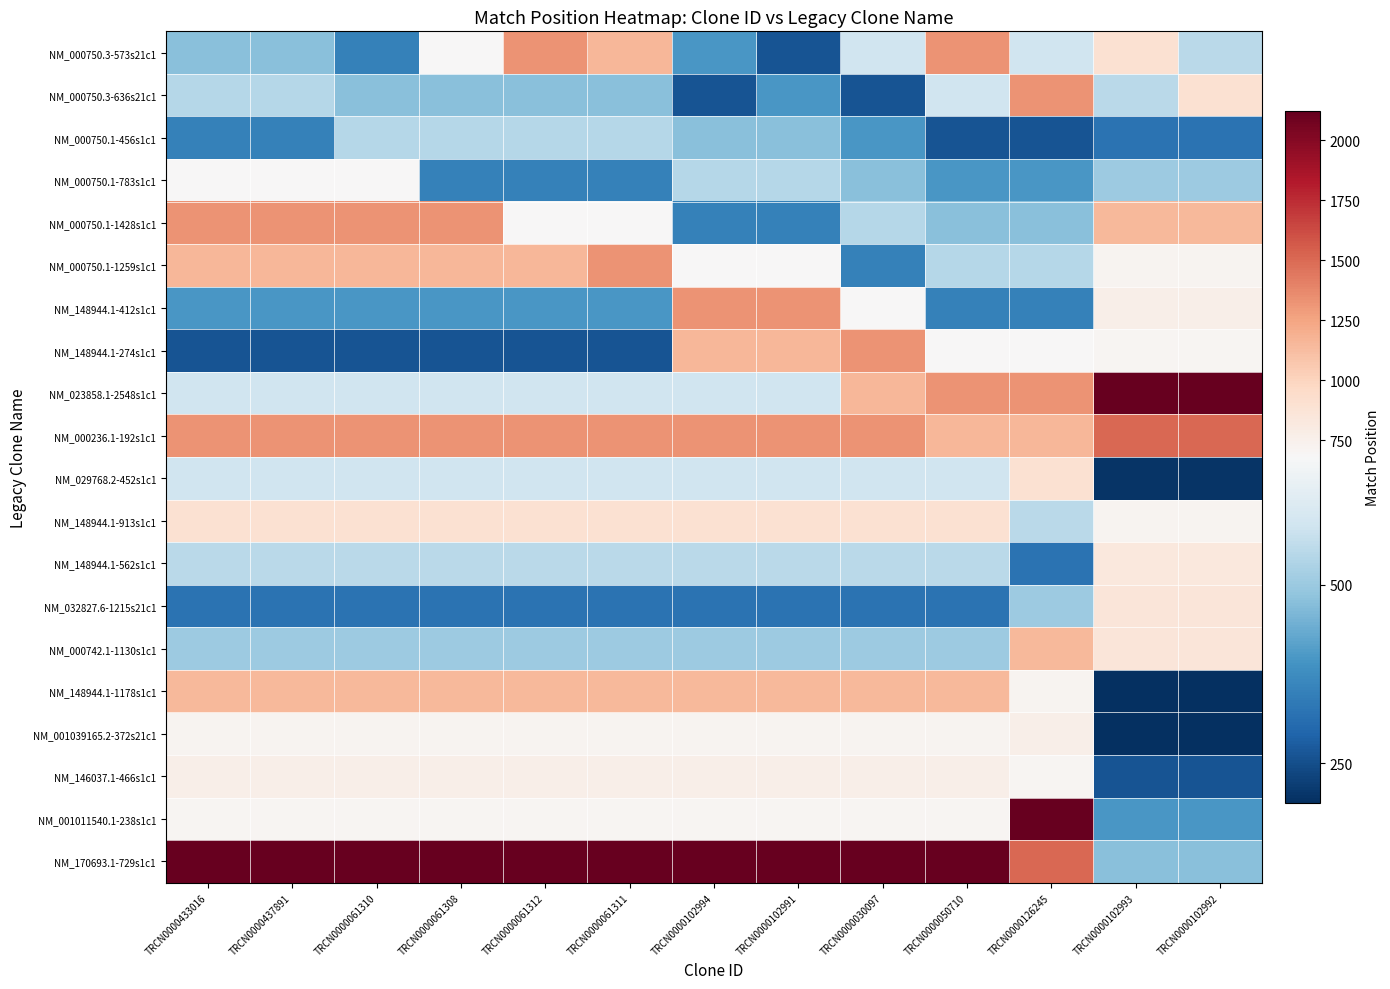

Reading left to right, what are all the values shown in this chart?

NM_000750.3-573s21c1: TRCN0000433016=477	TRCN0000437891=477	TRCN0000061310=352	TRCN0000061308=679	TRCN0000061312=1324	TRCN0000061311=1155	TRCN0000102994=397	TRCN0000102991=259	TRCN0000030097=584	TRCN0000050710=1333	TRCN0000126245=584	TRCN0000102993=898	TRCN0000102992=547
NM_000750.3-636s21c1: TRCN0000433016=540	TRCN0000437891=540	TRCN0000061310=477	TRCN0000061308=477	TRCN0000061312=477	TRCN0000061311=477	TRCN0000102994=259	TRCN0000102991=397	TRCN0000030097=259	TRCN0000050710=584	TRCN0000126245=1333	TRCN0000102993=547	TRCN0000102992=898
NM_000750.1-456s1c1: TRCN0000433016=352	TRCN0000437891=352	TRCN0000061310=540	TRCN0000061308=540	TRCN0000061312=540	TRCN0000061311=540	TRCN0000102994=477	TRCN0000102991=477	TRCN0000030097=397	TRCN0000050710=259	TRCN0000126245=259	TRCN0000102993=320	TRCN0000102992=320
NM_000750.1-783s1c1: TRCN0000433016=679	TRCN0000437891=679	TRCN0000061310=679	TRCN0000061308=352	TRCN0000061312=352	TRCN0000061311=352	TRCN0000102994=540	TRCN0000102991=540	TRCN0000030097=477	TRCN0000050710=397	TRCN0000126245=397	TRCN0000102993=502	TRCN0000102992=502
NM_000750.1-1428s1c1: TRCN0000433016=1324	TRCN0000437891=1324	TRCN0000061310=1324	TRCN0000061308=1324	TRCN0000061312=679	TRCN0000061311=679	TRCN0000102994=352	TRCN0000102991=352	TRCN0000030097=540	TRCN0000050710=477	TRCN0000126245=477	TRCN0000102993=1151	TRCN0000102992=1151
NM_000750.1-1259s1c1: TRCN0000433016=1155	TRCN0000437891=1155	TRCN0000061310=1155	TRCN0000061308=1155	TRCN0000061312=1155	TRCN0000061311=1324	TRCN0000102994=679	TRCN0000102991=679	TRCN0000030097=352	TRCN0000050710=540	TRCN0000126245=540	TRCN0000102993=723	TRCN0000102992=723
NM_148944.1-412s1c1: TRCN0000433016=397	TRCN0000437891=397	TRCN0000061310=397	TRCN0000061308=397	TRCN0000061312=397	TRCN0000061311=397	TRCN0000102994=1324	TRCN0000102991=1324	TRCN0000030097=679	TRCN0000050710=352	TRCN0000126245=352	TRCN0000102993=765	TRCN0000102992=765
NM_148944.1-274s1c1: TRCN0000433016=259	TRCN0000437891=259	TRCN0000061310=259	TRCN0000061308=259	TRCN0000061312=259	TRCN0000061311=259	TRCN0000102994=1155	TRCN0000102991=1155	TRCN0000030097=1324	TRCN0000050710=679	TRCN0000126245=679	TRCN0000102993=710	TRCN0000102992=710
NM_023858.1-2548s1c1: TRCN0000433016=584	TRCN0000437891=584	TRCN0000061310=584	TRCN0000061308=584	TRCN0000061312=584	TRCN0000061311=584	TRCN0000102994=584	TRCN0000102991=584	TRCN0000030097=1155	TRCN0000050710=1324	TRCN0000126245=1324	TRCN0000102993=2123	TRCN0000102992=2123
NM_000236.1-192s1c1: TRCN0000433016=1333	TRCN0000437891=1333	TRCN0000061310=1333	TRCN0000061308=1333	TRCN0000061312=1333	TRCN0000061311=1333	TRCN0000102994=1333	TRCN0000102991=1333	TRCN0000030097=1333	TRCN0000050710=1155	TRCN0000126245=1155	TRCN0000102993=1505	TRCN0000102992=1505
NM_029768.2-452s1c1: TRCN0000433016=584	TRCN0000437891=584	TRCN0000061310=584	TRCN0000061308=584	TRCN0000061312=584	TRCN0000061311=584	TRCN0000102994=584	TRCN0000102991=584	TRCN0000030097=584	TRCN0000050710=584	TRCN0000126245=898	TRCN0000102993=205	TRCN0000102992=205
NM_148944.1-913s1c1: TRCN0000433016=898	TRCN0000437891=898	TRCN0000061310=898	TRCN0000061308=898	TRCN0000061312=898	TRCN0000061311=898	TRCN0000102994=898	TRCN0000102991=898	TRCN0000030097=898	TRCN0000050710=898	TRCN0000126245=547	TRCN0000102993=720	TRCN0000102992=720
NM_148944.1-562s1c1: TRCN0000433016=547	TRCN0000437891=547	TRCN0000061310=547	TRCN0000061308=547	TRCN0000061312=547	TRCN0000061311=547	TRCN0000102994=547	TRCN0000102991=547	TRCN0000030097=547	TRCN0000050710=547	TRCN0000126245=320	TRCN0000102993=828	TRCN0000102992=828
NM_032827.6-1215s21c1: TRCN0000433016=320	TRCN0000437891=320	TRCN0000061310=320	TRCN0000061308=320	TRCN0000061312=320	TRCN0000061311=320	TRCN0000102994=320	TRCN0000102991=320	TRCN0000030097=320	TRCN0000050710=320	TRCN0000126245=502	TRCN0000102993=855	TRCN0000102992=855
NM_000742.1-1130s1c1: TRCN0000433016=502	TRCN0000437891=502	TRCN0000061310=502	TRCN0000061308=502	TRCN0000061312=502	TRCN0000061311=502	TRCN0000102994=502	TRCN0000102991=502	TRCN0000030097=502	TRCN0000050710=502	TRCN0000126245=1151	TRCN0000102993=855	TRCN0000102992=855
NM_148944.1-1178s1c1: TRCN0000433016=1151	TRCN0000437891=1151	TRCN0000061310=1151	TRCN0000061308=1151	TRCN0000061312=1151	TRCN0000061311=1151	TRCN0000102994=1151	TRCN0000102991=1151	TRCN0000030097=1151	TRCN0000050710=1151	TRCN0000126245=723	TRCN0000102993=194	TRCN0000102992=194
NM_001039165.2-372s21c1: TRCN0000433016=723	TRCN0000437891=723	TRCN0000061310=723	TRCN0000061308=723	TRCN0000061312=723	TRCN0000061311=723	TRCN0000102994=723	TRCN0000102991=723	TRCN0000030097=723	TRCN0000050710=723	TRCN0000126245=765	TRCN0000102993=195	TRCN0000102992=195
NM_146037.1-466s1c1: TRCN0000433016=765	TRCN0000437891=765	TRCN0000061310=765	TRCN0000061308=765	TRCN0000061312=765	TRCN0000061311=765	TRCN0000102994=765	TRCN0000102991=765	TRCN0000030097=765	TRCN0000050710=765	TRCN0000126245=710	TRCN0000102993=259	TRCN0000102992=259
NM_001011540.1-238s1c1: TRCN0000433016=710	TRCN0000437891=710	TRCN0000061310=710	TRCN0000061308=710	TRCN0000061312=710	TRCN0000061311=710	TRCN0000102994=710	TRCN0000102991=710	TRCN0000030097=710	TRCN0000050710=710	TRCN0000126245=2123	TRCN0000102993=397	TRCN0000102992=397
NM_170693.1-729s1c1: TRCN0000433016=2123	TRCN0000437891=2123	TRCN0000061310=2123	TRCN0000061308=2123	TRCN0000061312=2123	TRCN0000061311=2123	TRCN0000102994=2123	TRCN0000102991=2123	TRCN0000030097=2123	TRCN0000050710=2123	TRCN0000126245=1505	TRCN0000102993=477	TRCN0000102992=477